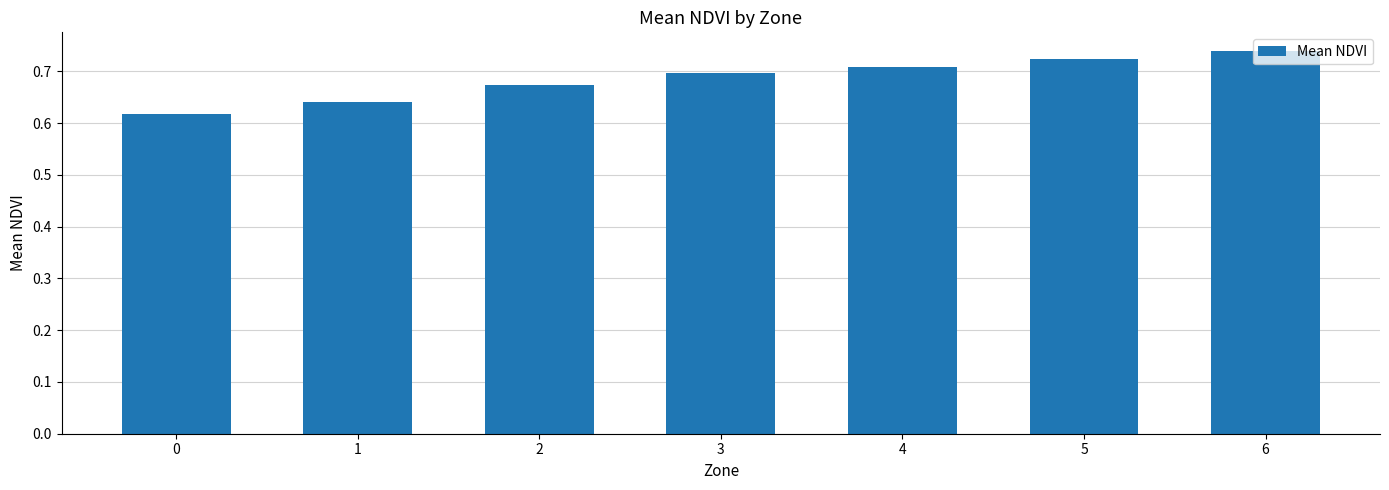

True or false: the data shows 0.9 at 0.

False